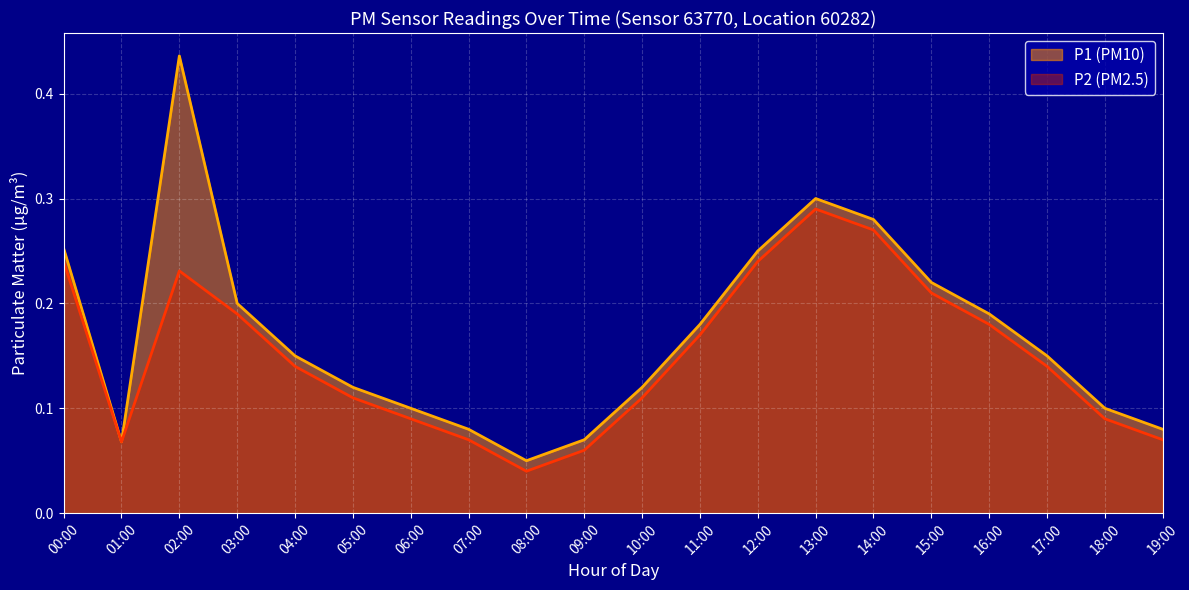

At which category is the sum across all series the highest?

02:00